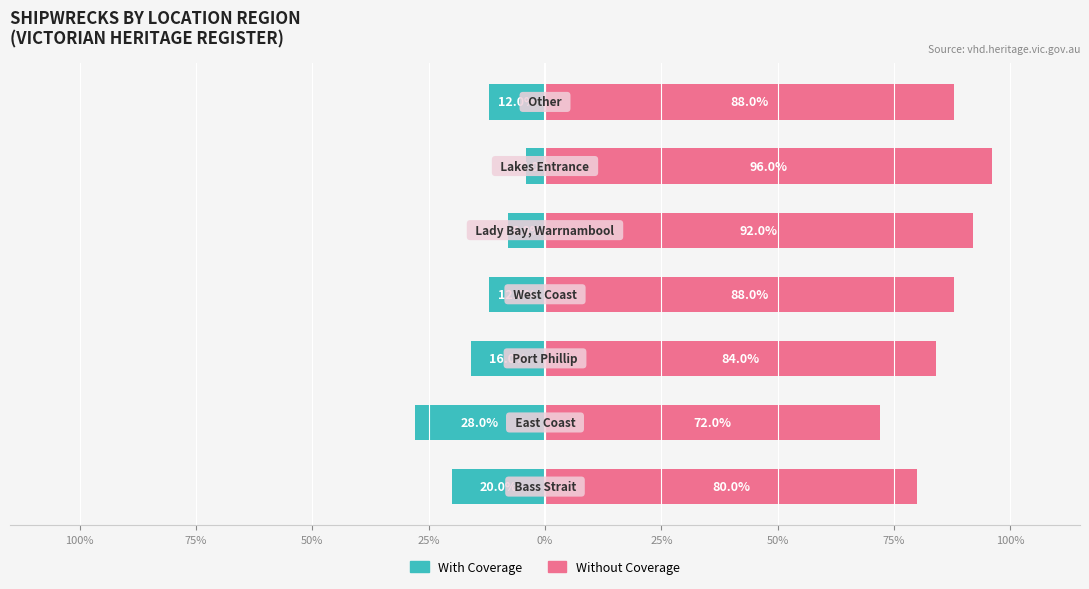

Which has a higher value, Other or East Coast?

East Coast